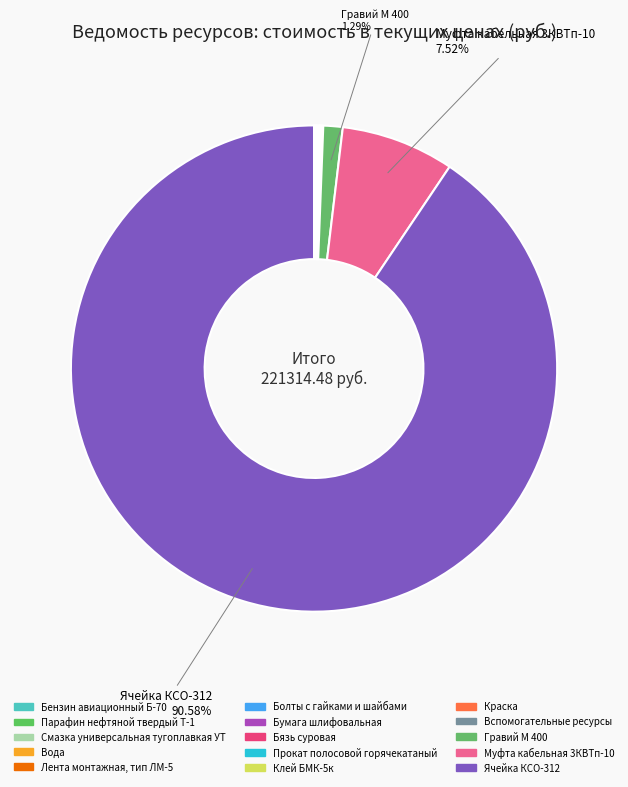

To the nearest percent, what is the difference between the largest and smallest slice percentages?

91%